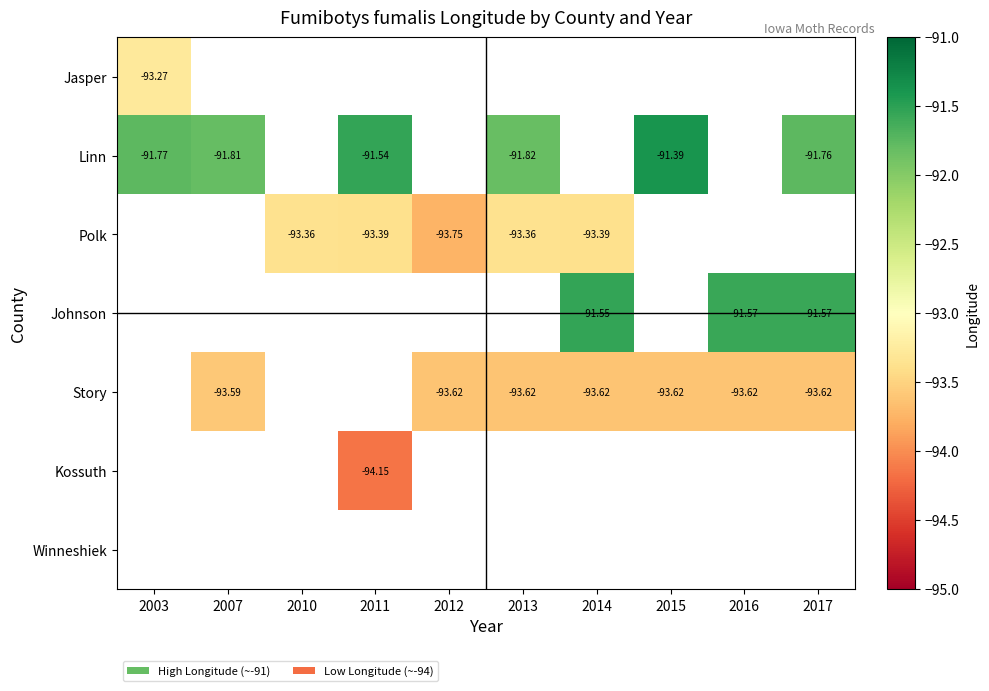

Is the value of Story at 2014 greater than the value of Johnson at 2016?

No